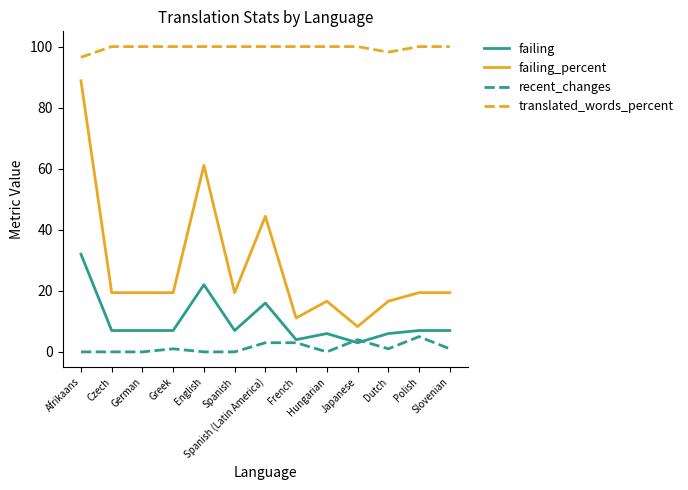

Reading left to right, transcribe all the data shown in this chart.

failing: Afrikaans=32.0	Czech=7.0	German=7.0	Greek=7.0	English=22.0	Spanish=7.0	Spanish (Latin America)=16.0	French=4.0	Hungarian=6.0	Japanese=3.0	Dutch=6.0	Polish=7.0	Slovenian=7.0
failing_percent: Afrikaans=88.8	Czech=19.4	German=19.4	Greek=19.4	English=61.1	Spanish=19.4	Spanish (Latin America)=44.4	French=11.1	Hungarian=16.6	Japanese=8.3	Dutch=16.6	Polish=19.4	Slovenian=19.4
recent_changes: Afrikaans=0.0	Czech=0.0	German=0.0	Greek=1.0	English=0.0	Spanish=0.0	Spanish (Latin America)=3.0	French=3.0	Hungarian=0.0	Japanese=4.0	Dutch=1.0	Polish=5.0	Slovenian=1.0
translated_words_percent: Afrikaans=96.5	Czech=100.0	German=100.0	Greek=100.0	English=100.0	Spanish=100.0	Spanish (Latin America)=100.0	French=100.0	Hungarian=100.0	Japanese=100.0	Dutch=98.2	Polish=100.0	Slovenian=100.0